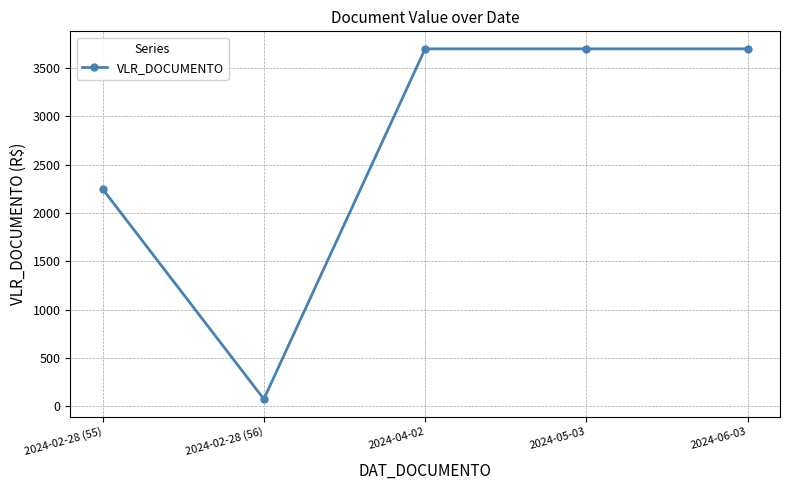

What is the ratio of the value at 2024-02-28 (55) to the value at 2024-04-02?

0.6